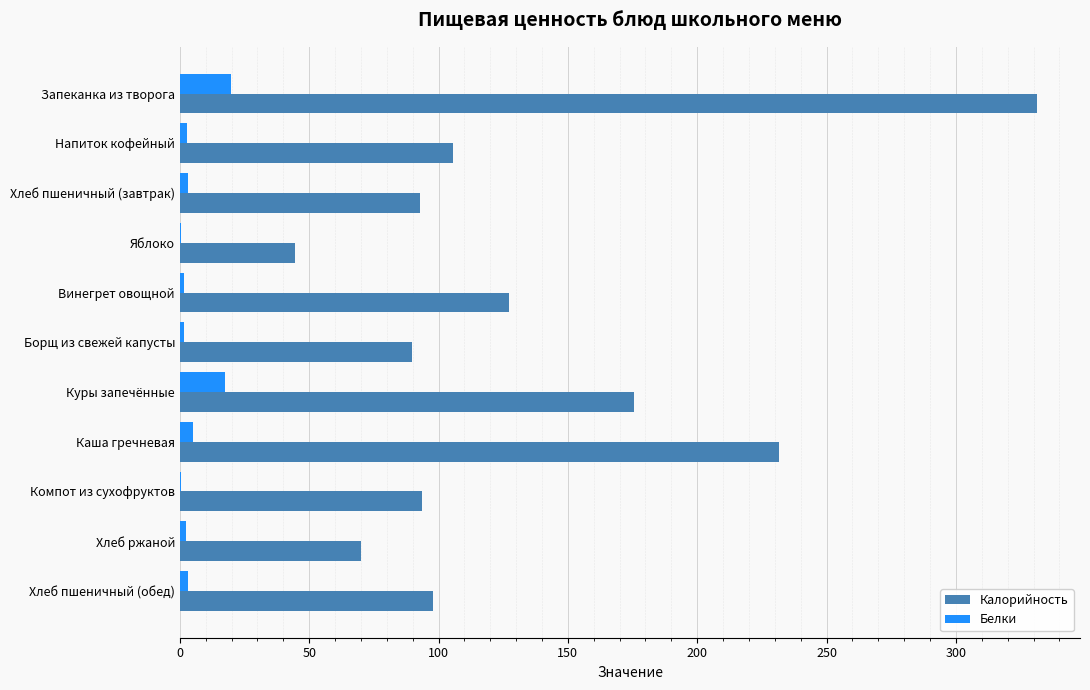

What is the maximum value shown in the chart?

331.4